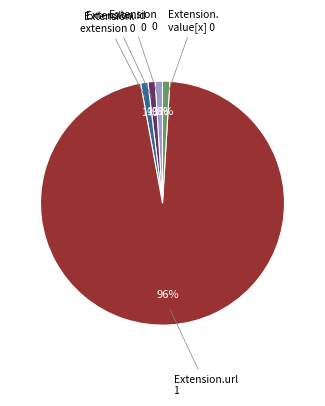

Is there a majority slice in this chart?

Yes